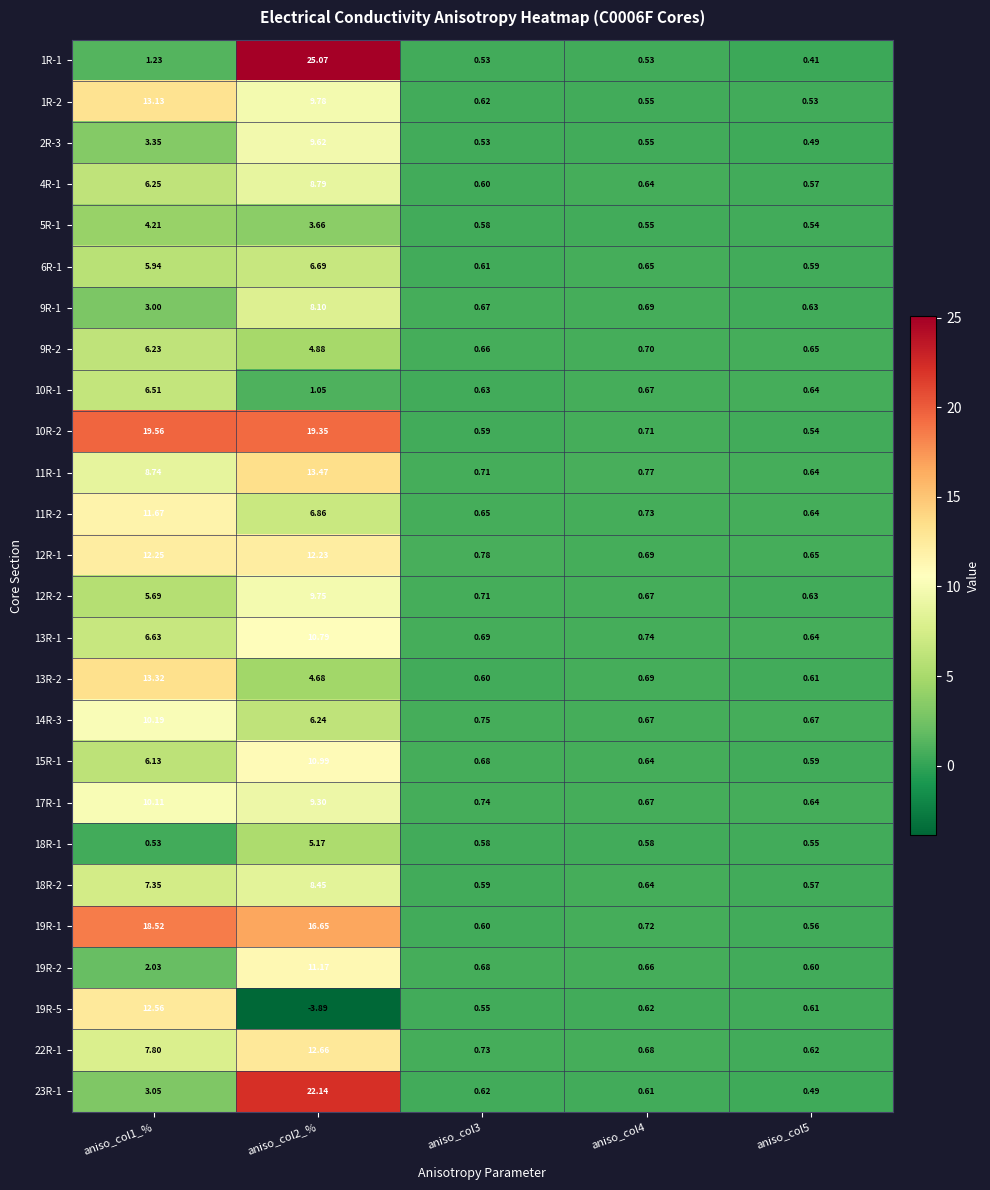

At how many categories does at least one series exceed 5?

2